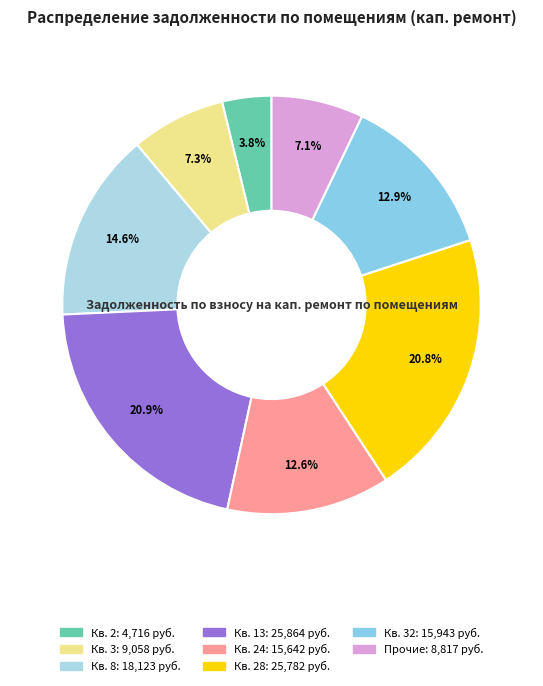

How many segments does this pie chart have?

8